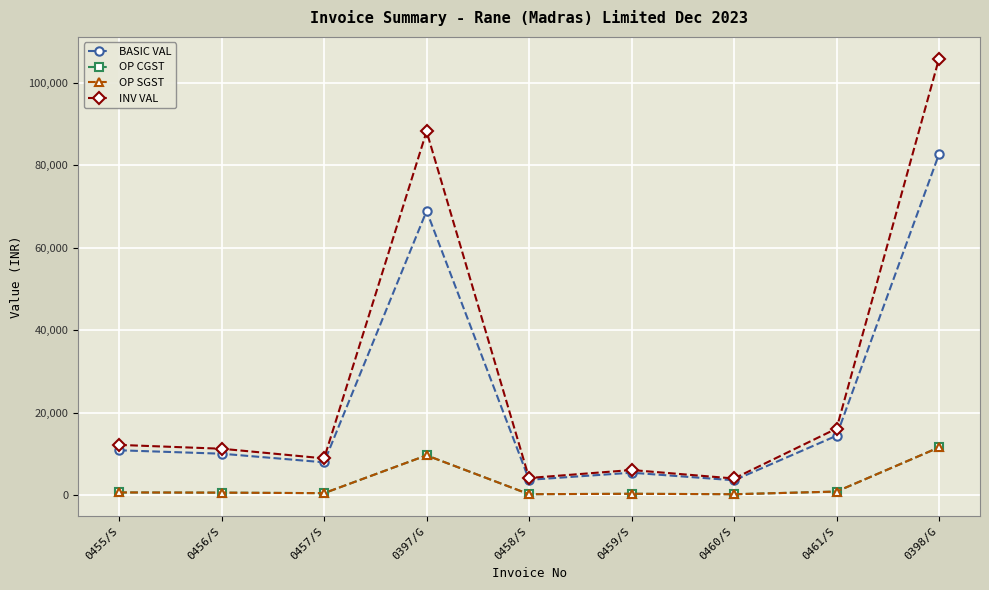

True or false: BASIC VAL has a value of 14400.0 at 0461/S.

True